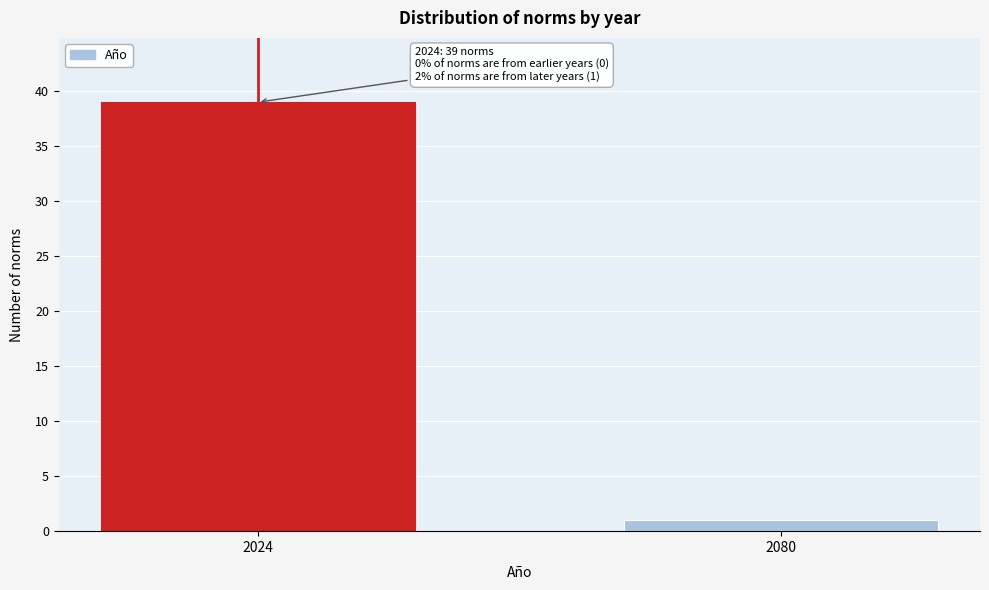

Reading left to right, what are all the values shown in this chart?

39	1